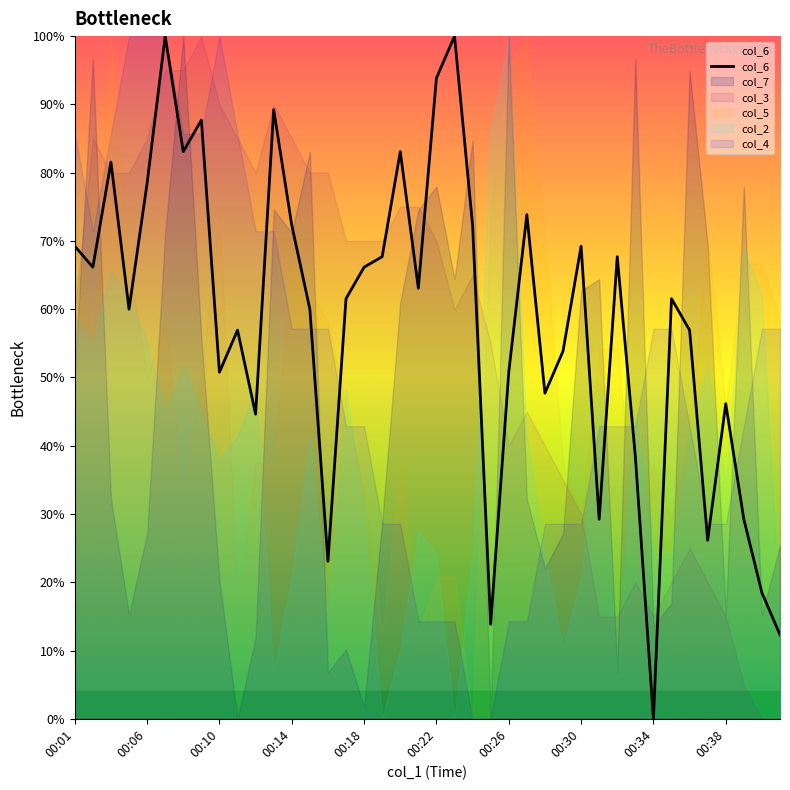

How many values exceed 61?

21